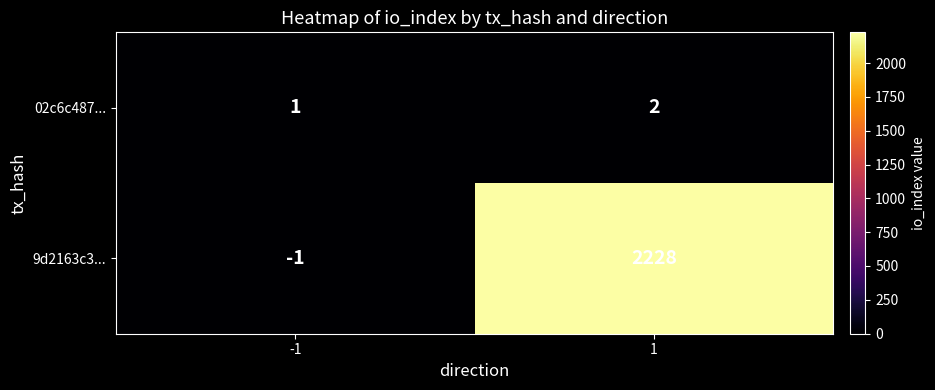

Reading left to right, what are all the values shown in this chart?

02c6c487...: -1=1	1=2
9d2163c3...: -1=-1	1=2228